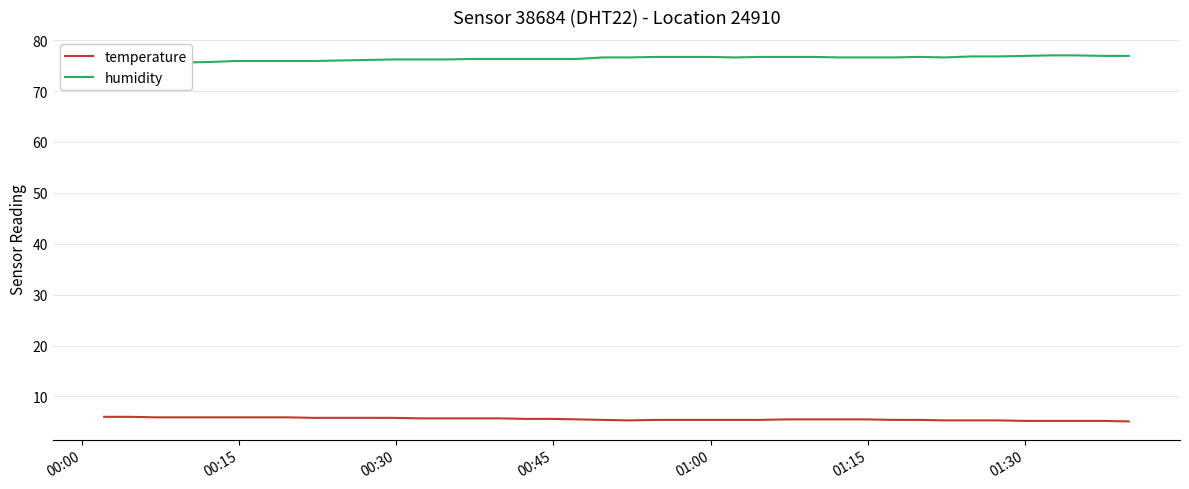

True or false: humidity and temperature intersect in this chart.

False